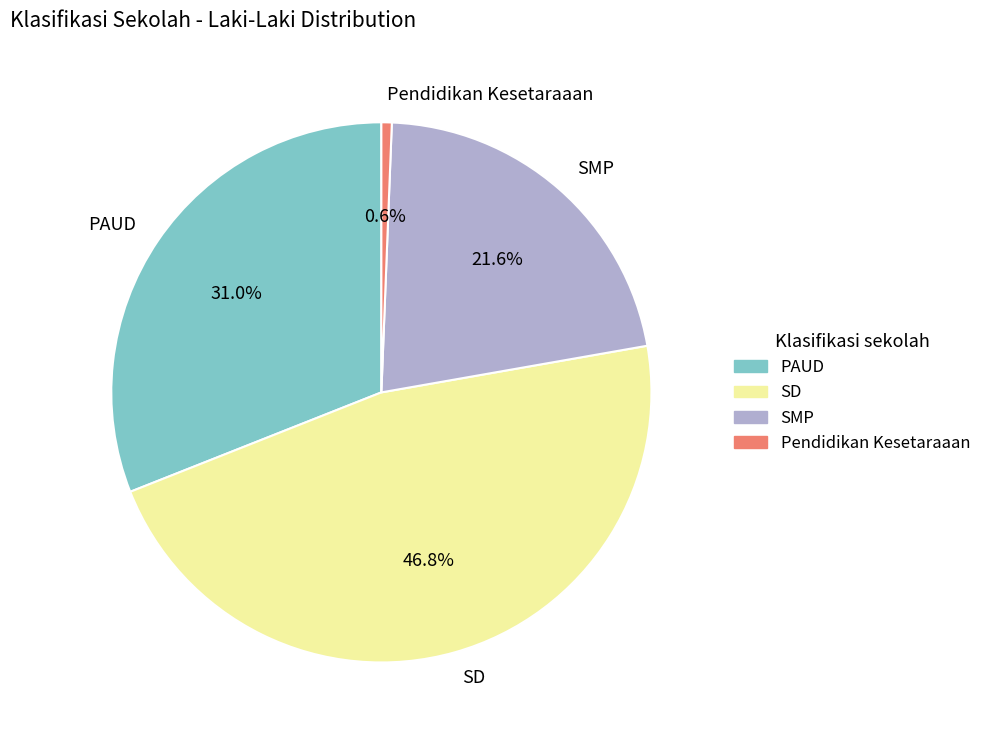

Is it true that PAUD is 31% of the pie?

True